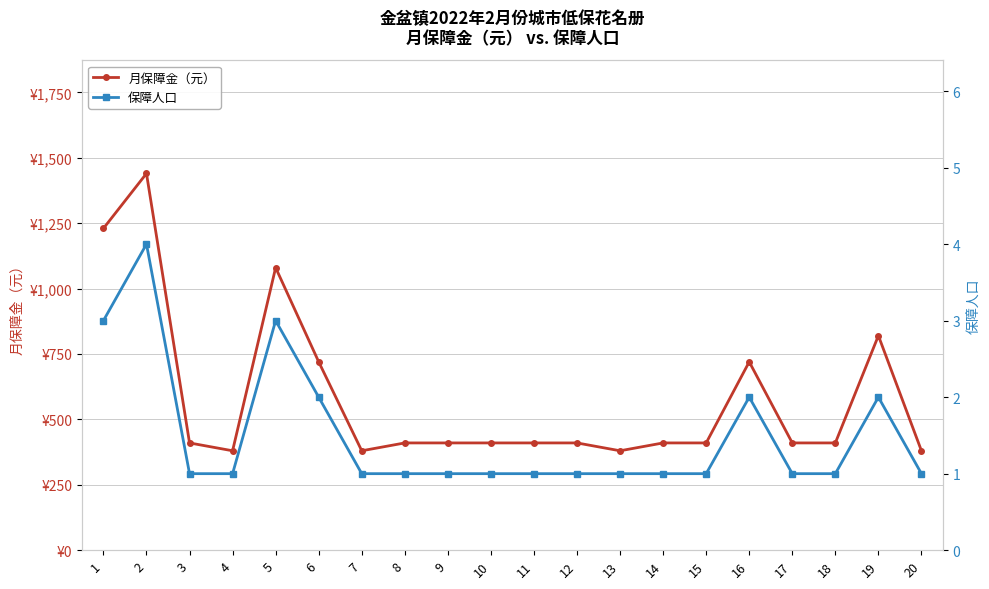

True or false: 月保障金（元） and 保障人口 intersect in this chart.

False